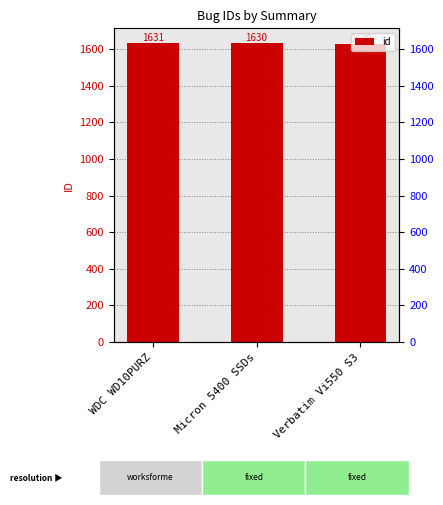

Does the chart contain any negative values?

No